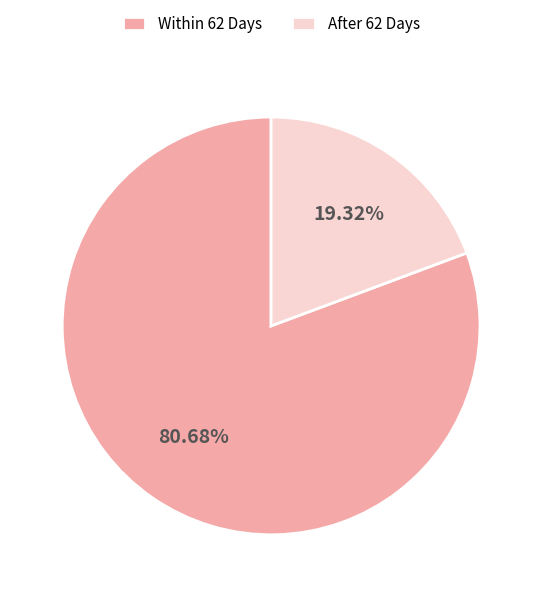

How many slices are in this pie chart?

2